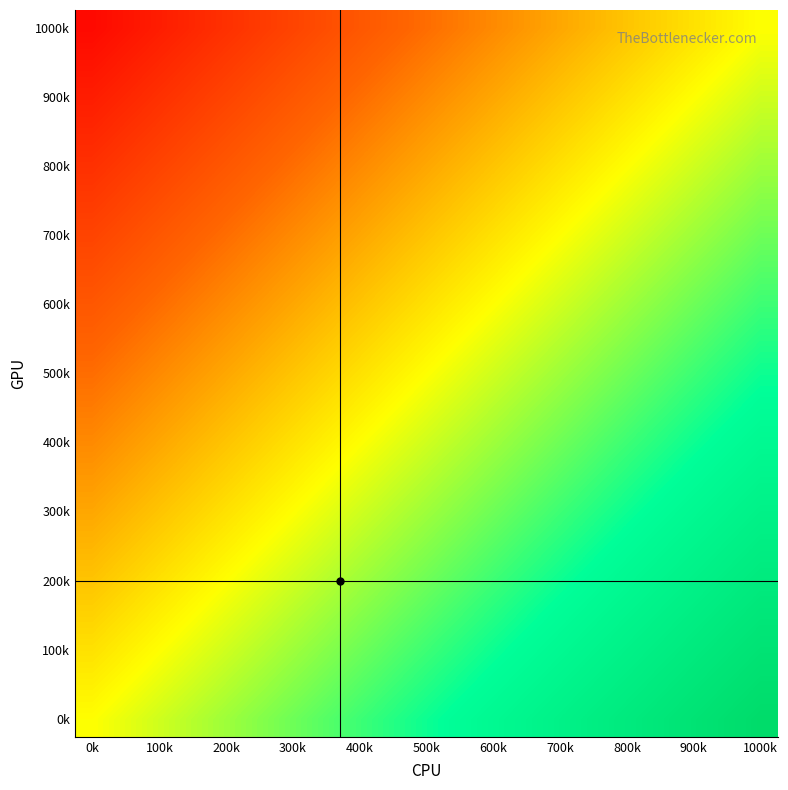

Which category has the lowest value across all series?

0k